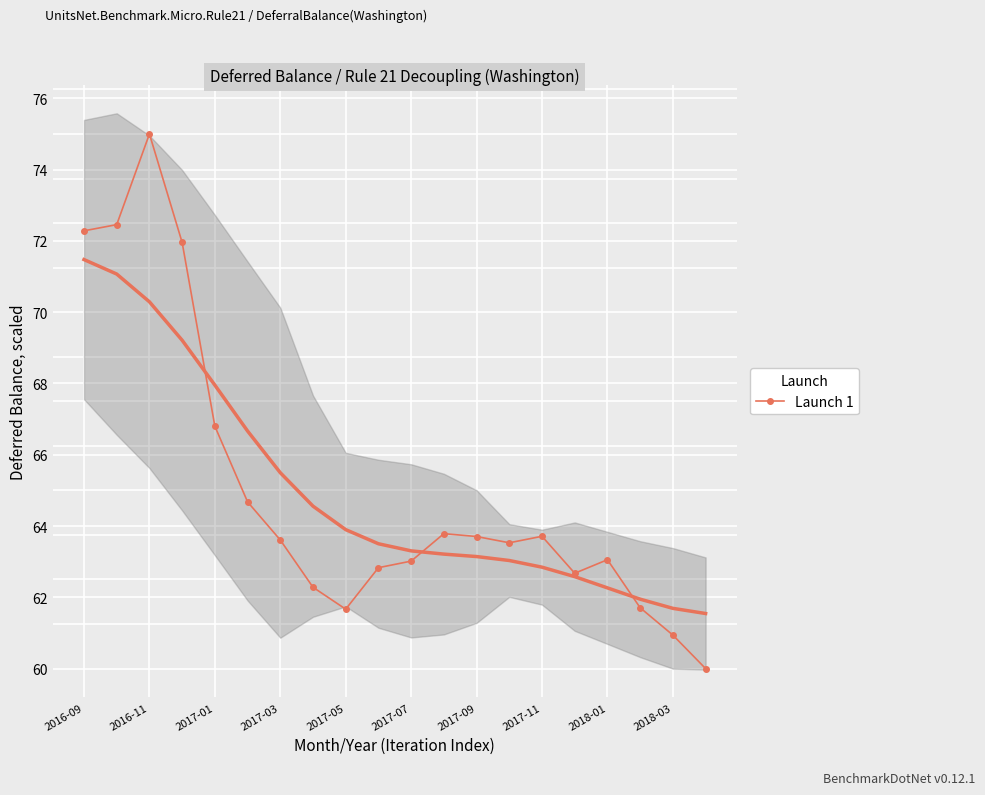

At which category does Launch 1 reach its first local peak?

2016-11